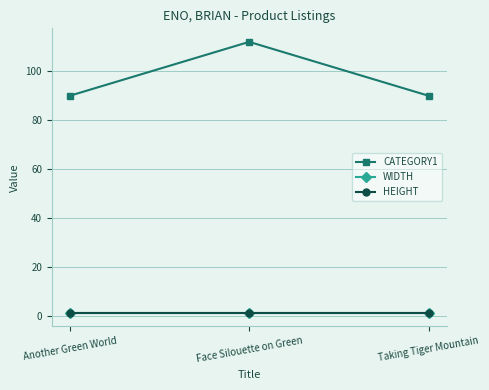

Which label corresponds to the largest value in the chart?

Face Silouette on Green